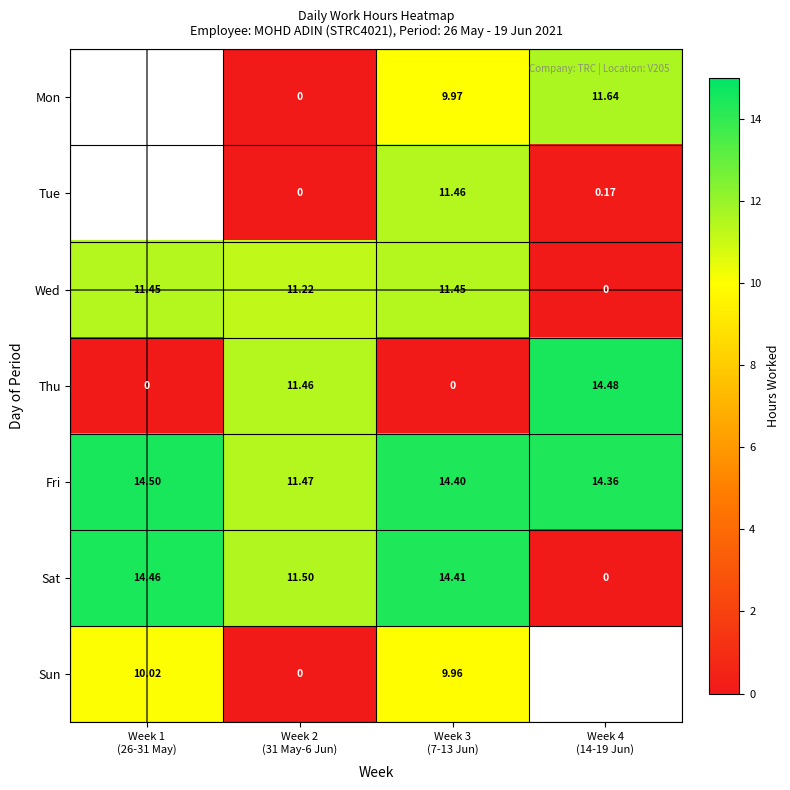

How many values in the Fri series exceed 14?

3